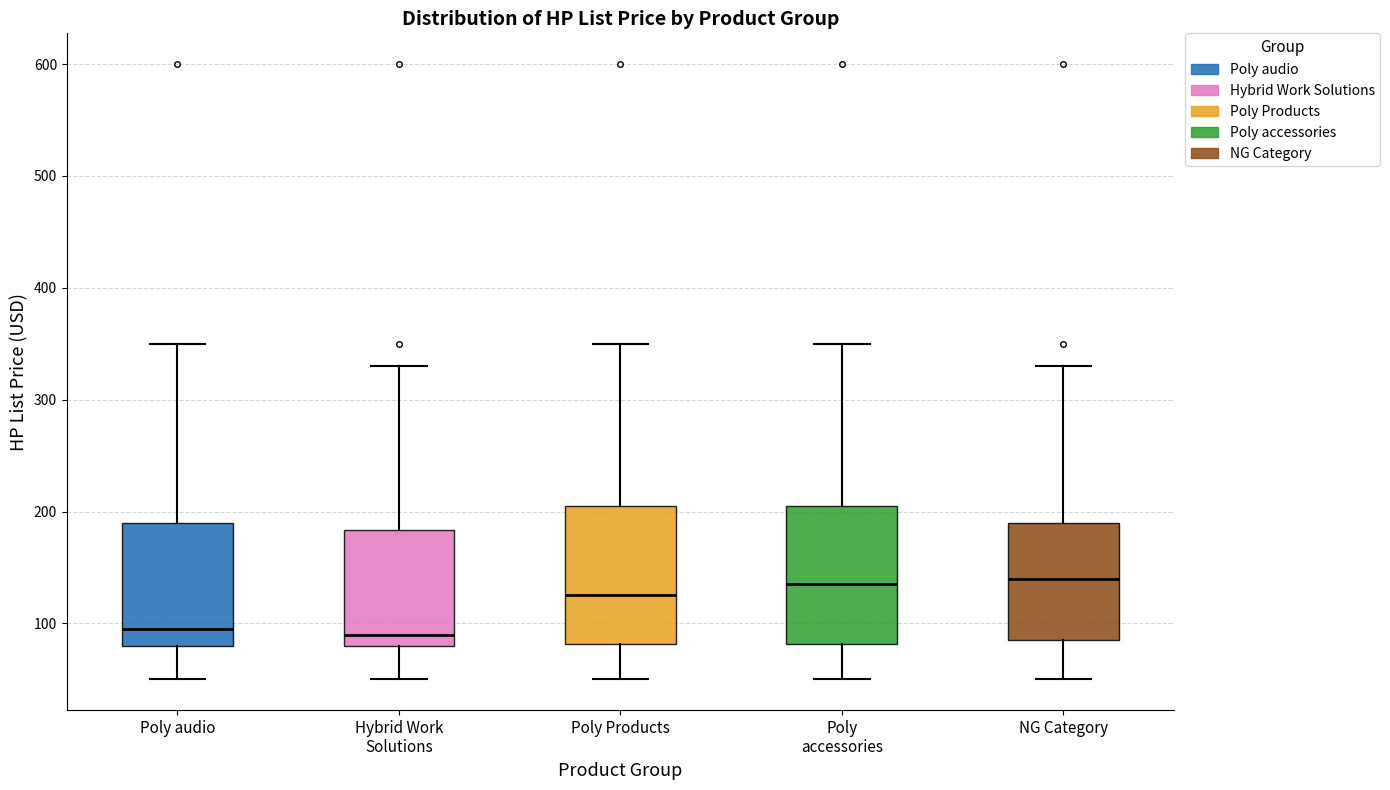

Reading left to right, read every box against the y-axis: the position of its median line, the range the box covers, and the ends of its whiskers. The values are not printed on the chart, so give them approximately, as read against the axis.

Poly audio: median 90, box 80 to 190, whiskers 50 to 350
Hybrid Work Solutions: median 90, box 80 to 180, whiskers 50 to 330
Poly Products: median 120, box 80 to 200, whiskers 50 to 350
Poly accessories: median 130, box 80 to 200, whiskers 50 to 350
NG Category: median 140, box 80 to 190, whiskers 50 to 330